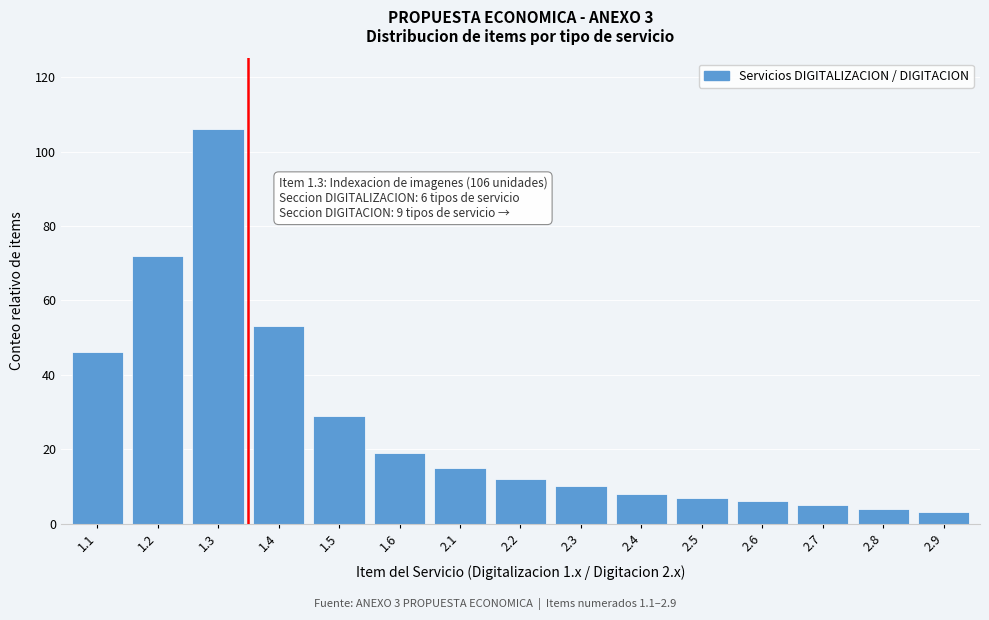

Reading left to right, transcribe all the data shown in this chart.

1.1=46	1.2=72	1.3=106	1.4=53	1.5=29	1.6=19	2.1=15	2.2=12	2.3=10	2.4=8	2.5=7	2.6=6	2.7=5	2.8=4	2.9=3